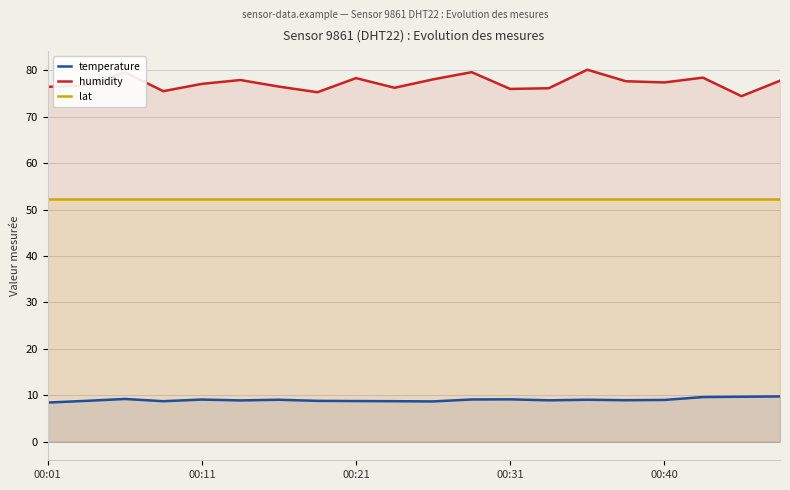

True or false: temperature and humidity cross at least once.

False